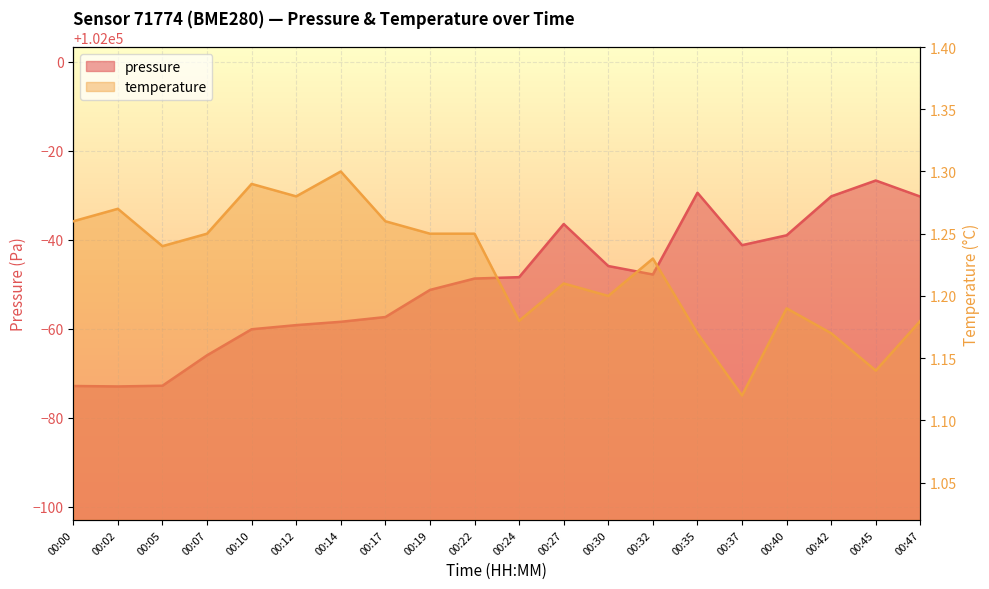

True or false: temperature has more than 1 interior local peaks.

True